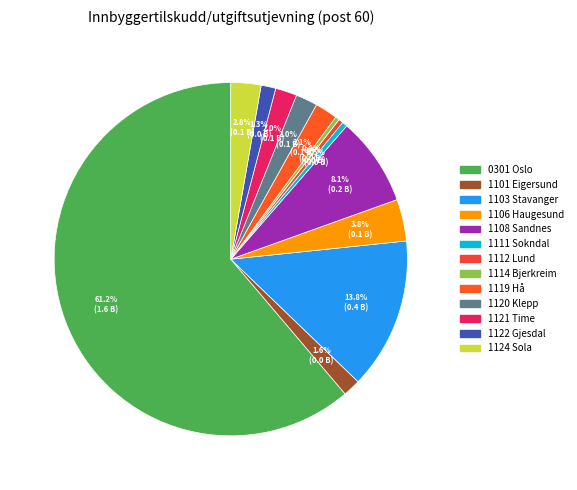

How many segments does this pie chart have?

13